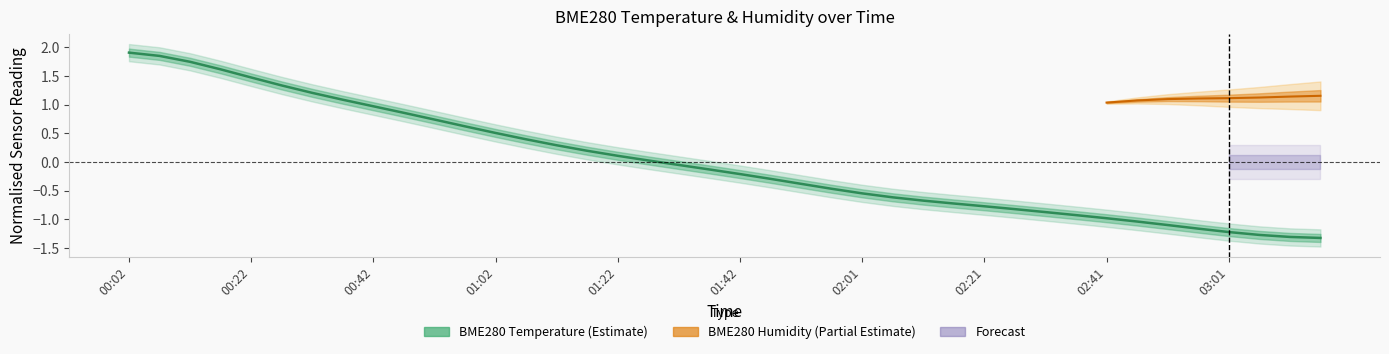

What is the difference between the maximum and minimum values?

3.2